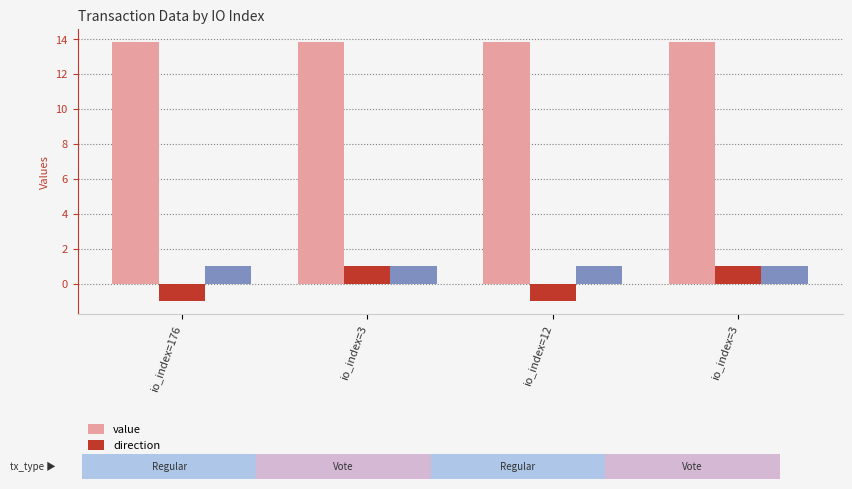

What are all the series names shown in the legend?

value, direction, valid_mainchain